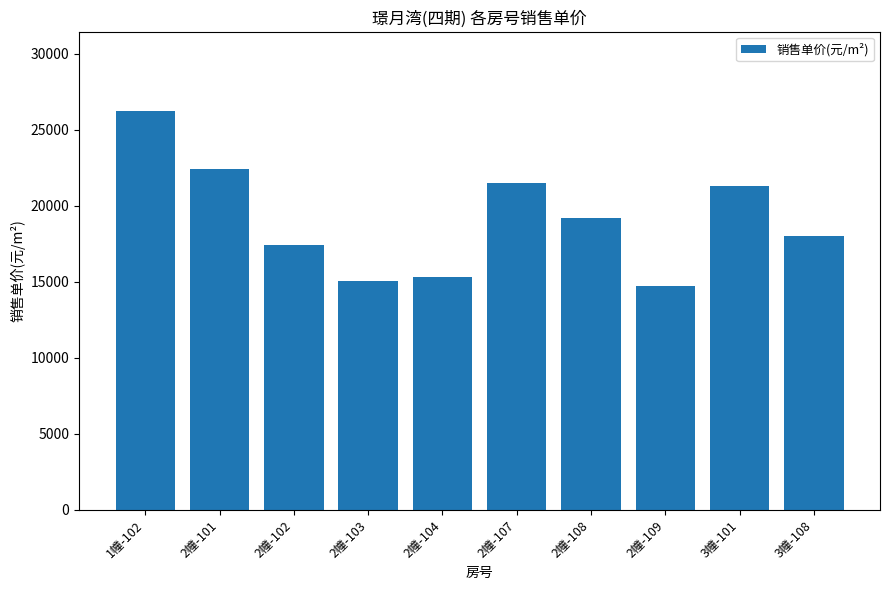

Count the number of categories in the chart.

10